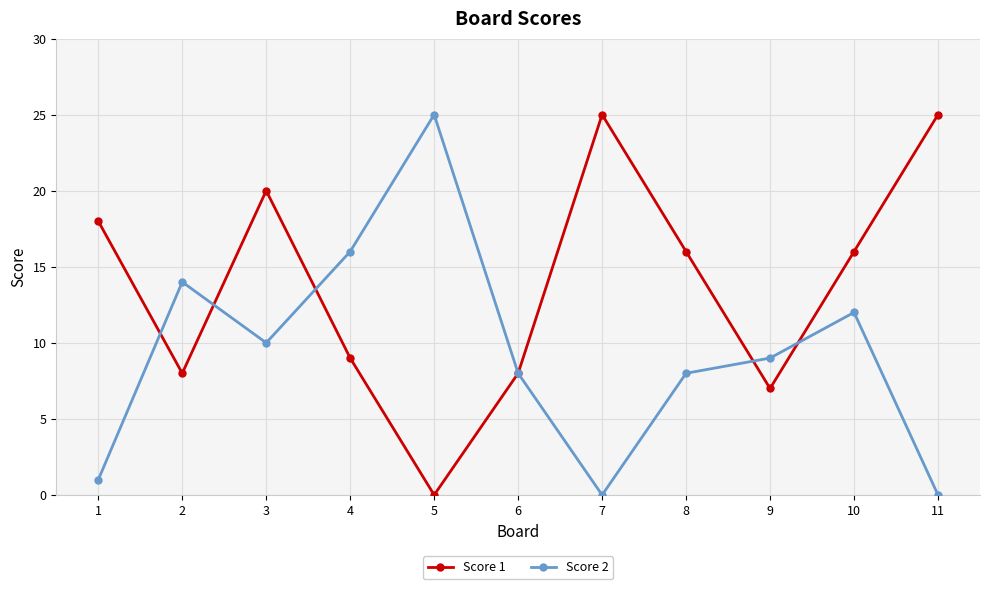

Reading left to right, transcribe all the data shown in this chart.

Score 1: 18	8	20	9	0	8	25	16	7	16	25
Score 2: 1	14	10	16	25	8	0	8	9	12	0